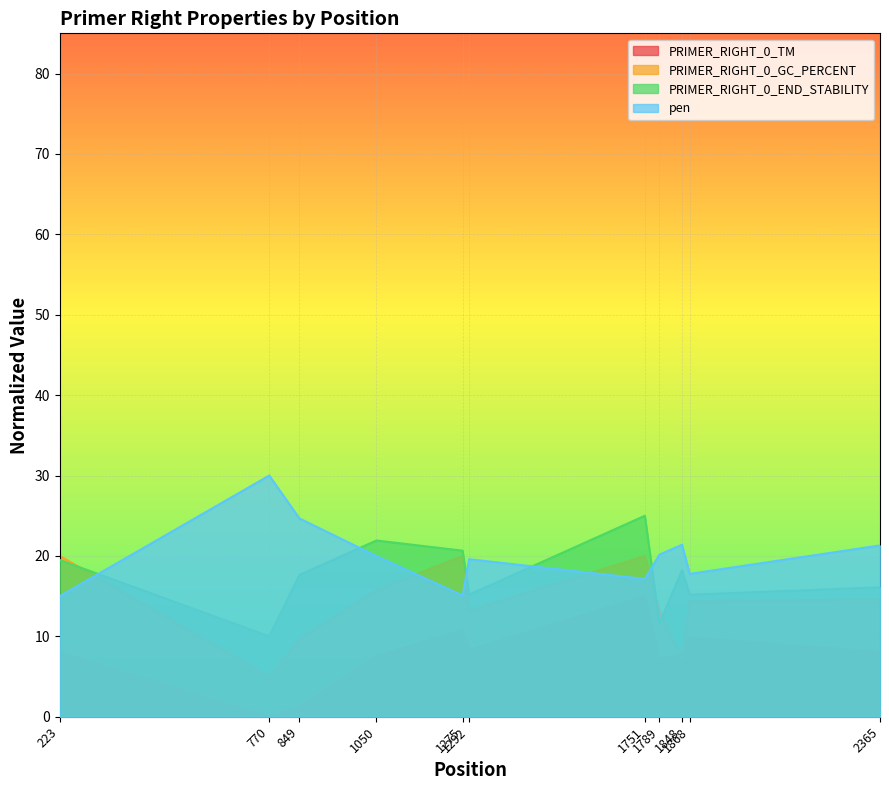

Reading right to left, what are all the values shown in this chart?

PRIMER_RIGHT_0_TM: 2365=8.1	1868=9.9	1848=7.9	1789=7.2	1751=15.0	1292=8.3	1275=10.8	1050=7.5	849=1.2	770=0.0	223=8.0
PRIMER_RIGHT_0_GC_PERCENT: 2365=14.6	1868=14.4	1848=7.2	1789=13.2	1751=20.0	1292=13.2	1275=20.0	1050=15.8	849=9.7	770=5.0	223=20.0
PRIMER_RIGHT_0_END_STABILITY: 2365=16.1	1868=15.2	1848=18.2	1789=11.6	1751=25.0	1292=15.2	1275=20.7	1050=21.9	849=17.6	770=10.0	223=19.5
pen: 2365=21.3	1868=17.8	1848=21.4	1789=20.2	1751=17.1	1292=19.6	1275=15.1	1050=20.0	849=24.7	770=30.0	223=15.0